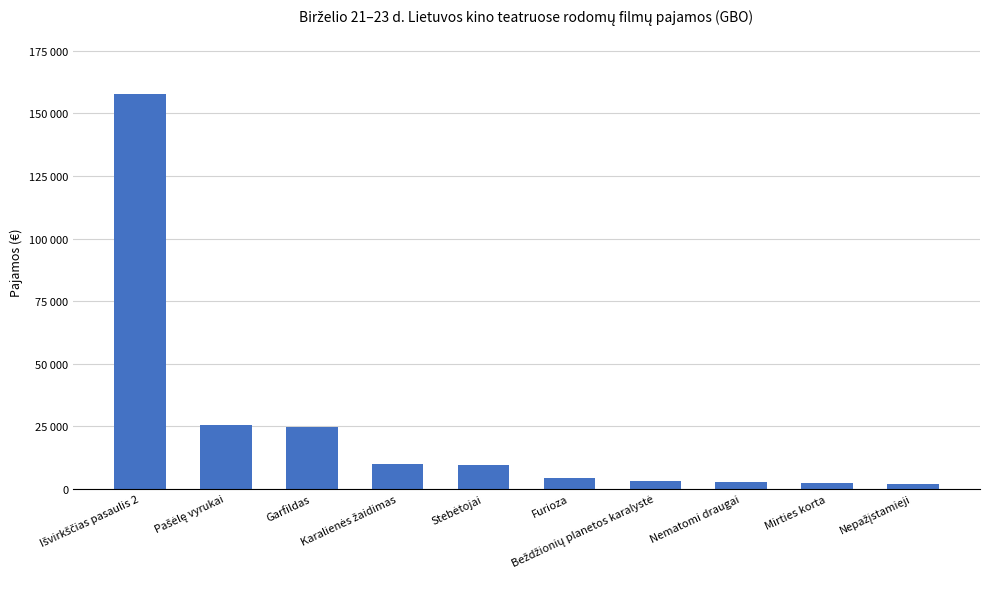

True or false: the data shows 1964.0 at Nepažįstamieji.

True